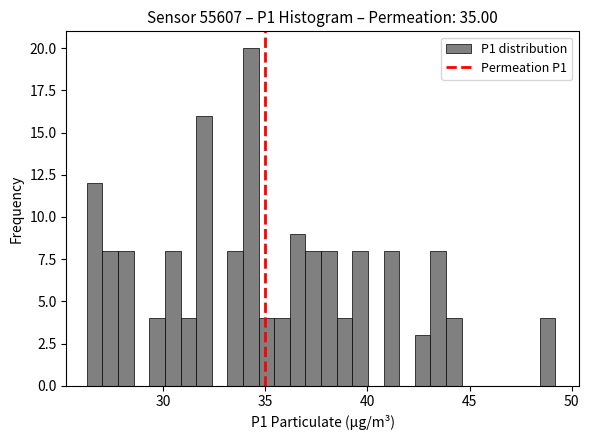

Read against the x-axis, roughly where is the centre of the tallest bar?

34.5